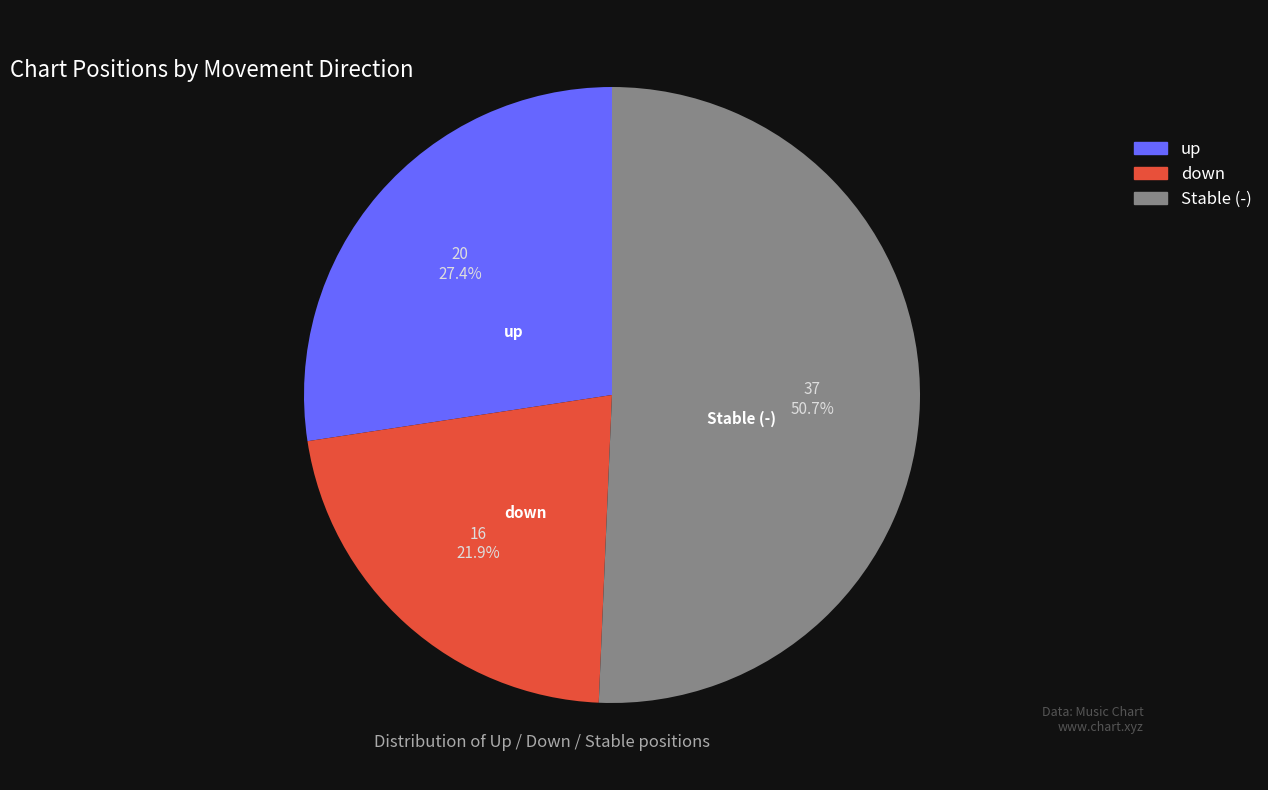

Is there any slice that represents more than half of the pie?

Yes